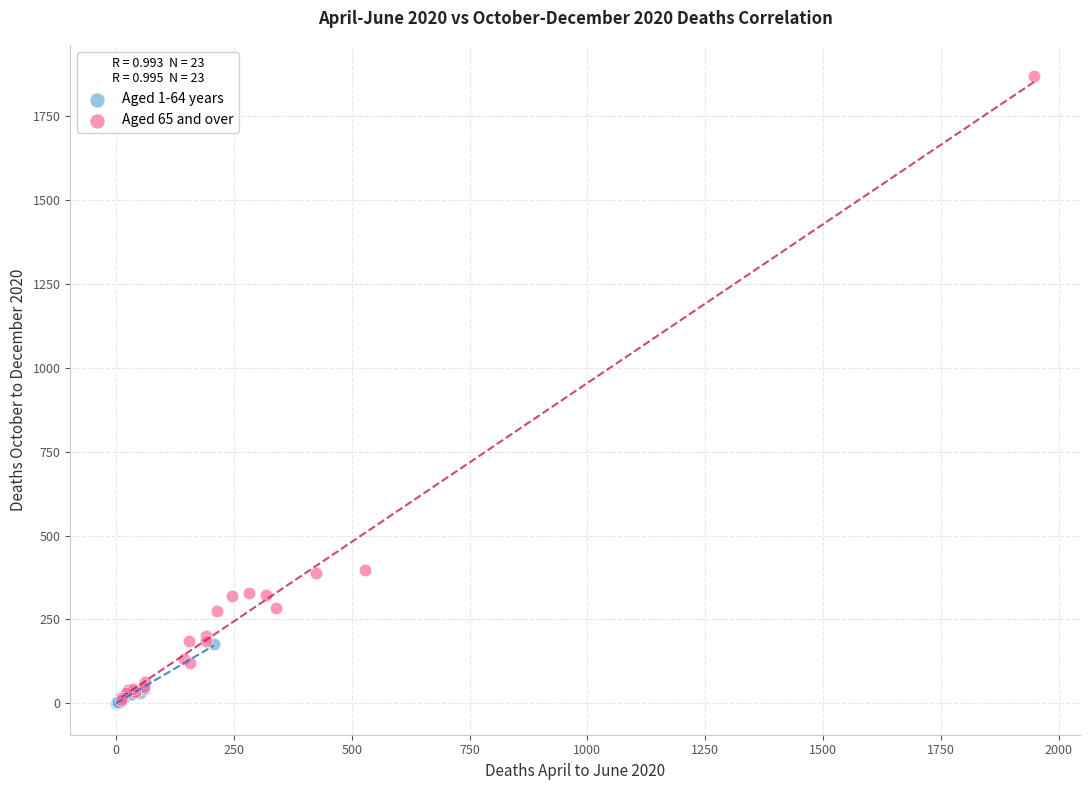

Which series has the widest spread of Y values?

Aged 65 and over